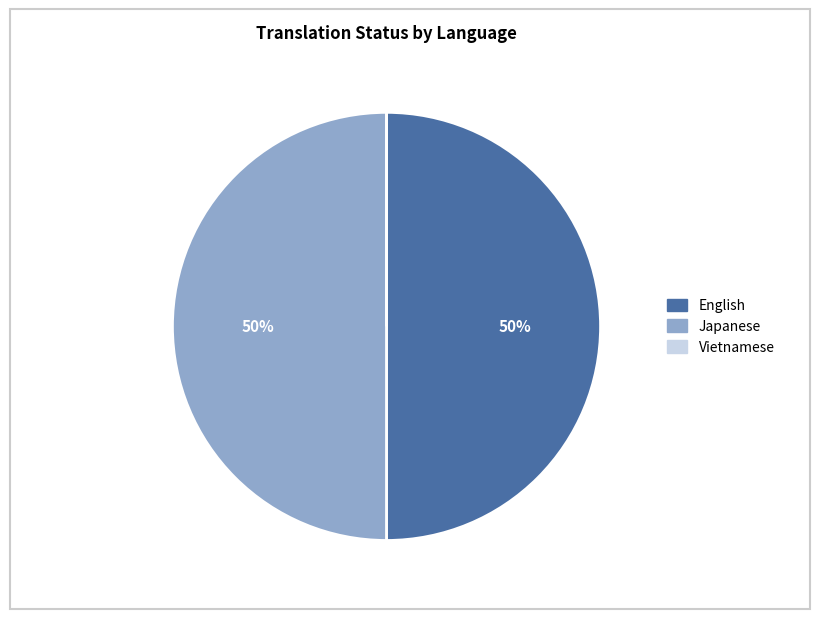

Is it true that Japanese is 56% of the pie?

False